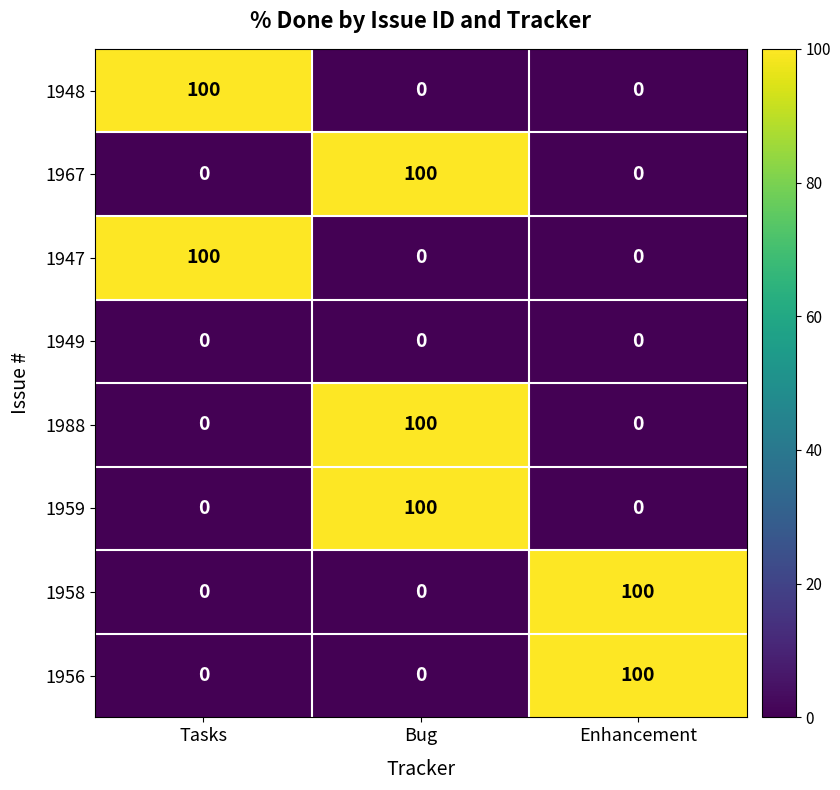

Count the number of data series in this chart.

8